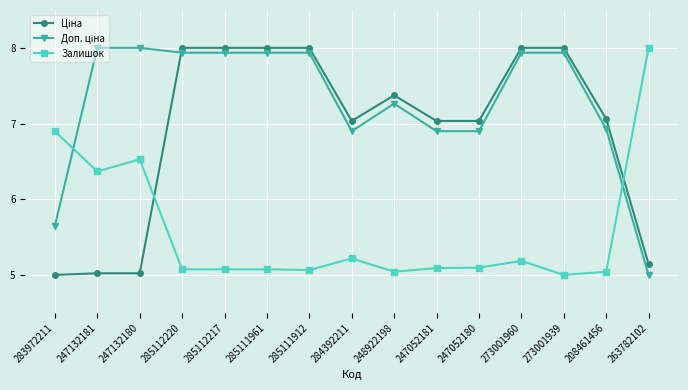

Does the chart have visible grid lines?

Yes